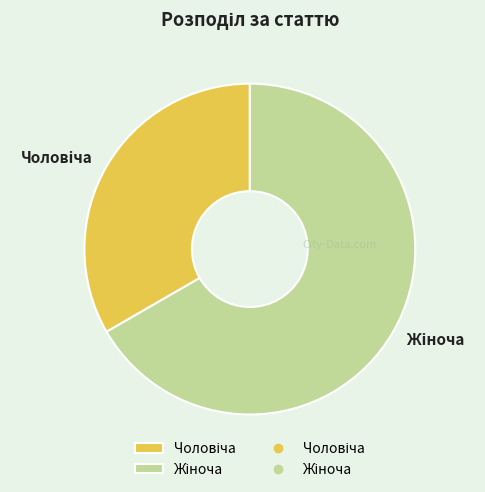

Is there a majority slice in this chart?

Yes